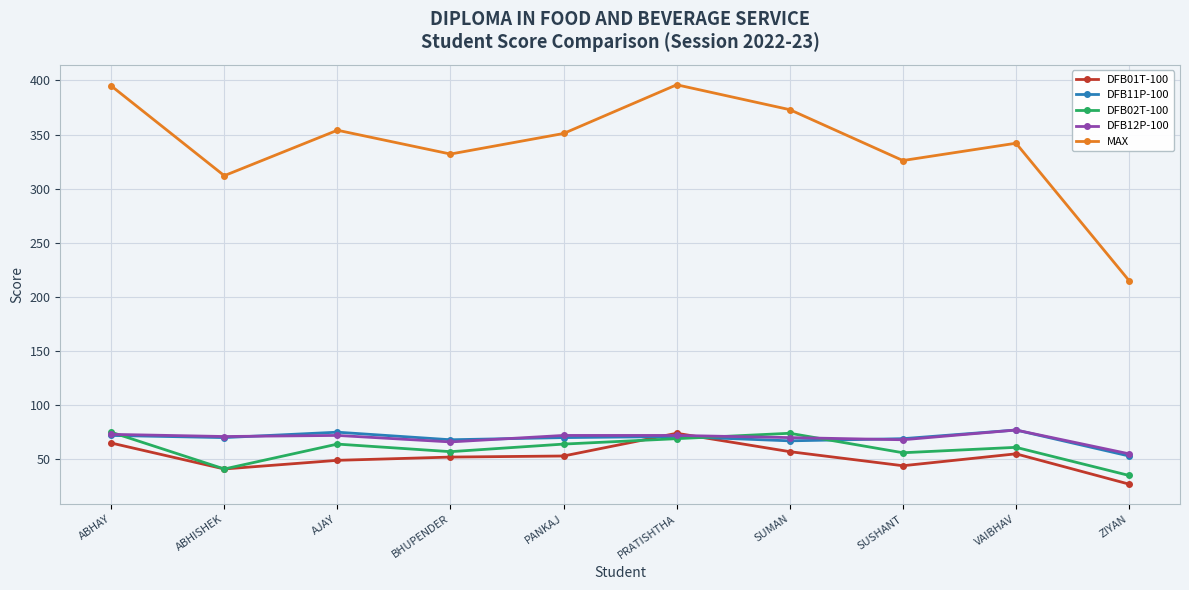

The DFB02T-100 series shows 69 at PRATISHTHA. True or false?

True